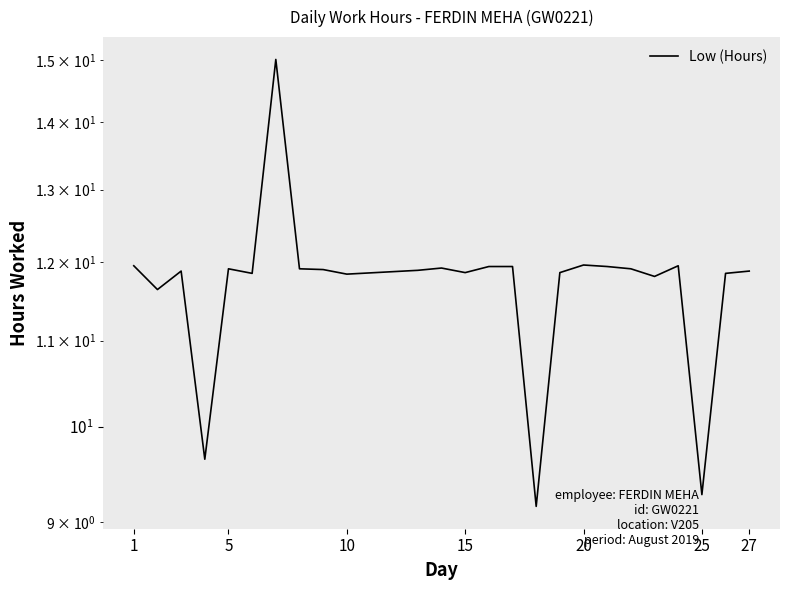

Reading left to right, extract all data points from this chart.

11.9	11.6	11.9	9.7	11.9	11.8	15.0	11.9	11.9	11.8	11.9	11.9	11.9	11.9	11.9	9.2	11.9	12.0	11.9	11.9	11.8	11.9	9.3	11.8	11.9